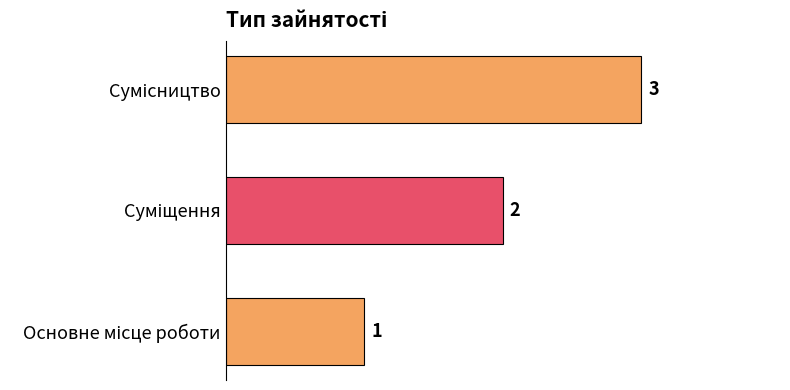

Are the bars grouped side by side (vs. stacked)?

No